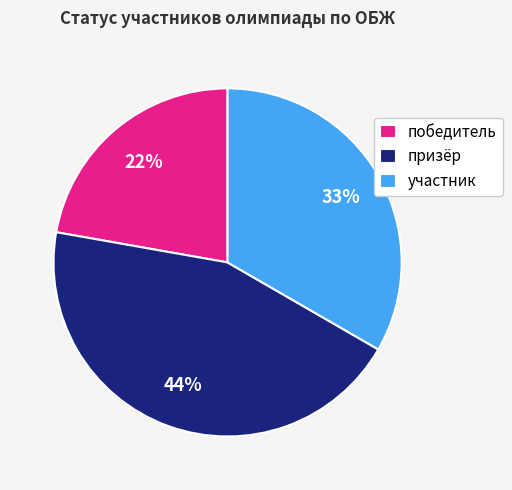

Do участник and призёр together represent more than half of the pie?

Yes